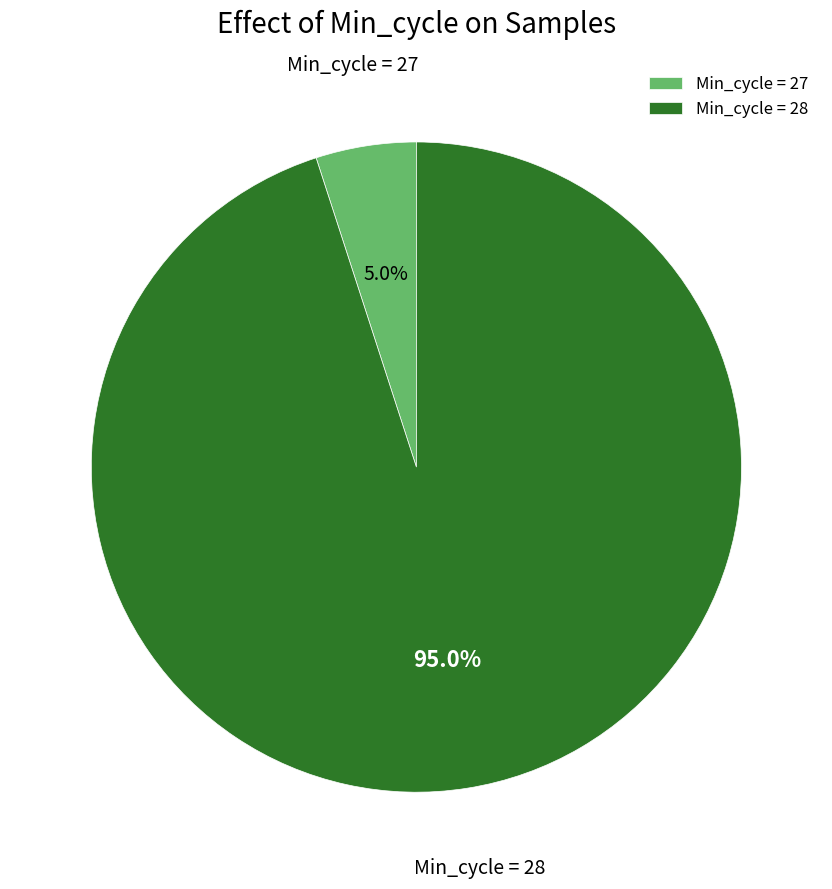

Between Min_cycle = 28 and Min_cycle = 27, which is larger?

Min_cycle = 28